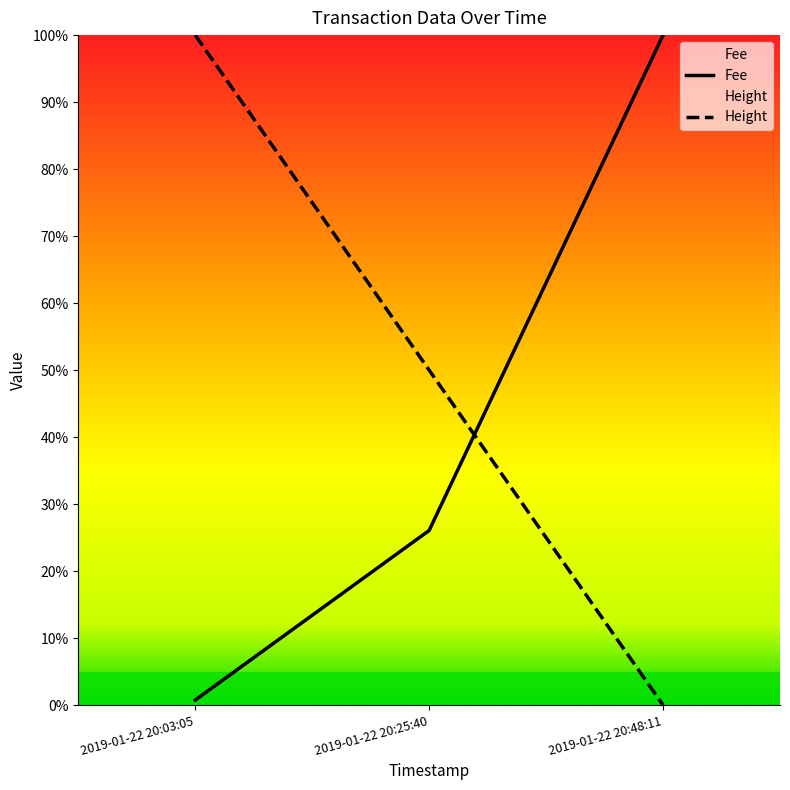

What is the average value of the Height series?

0.5